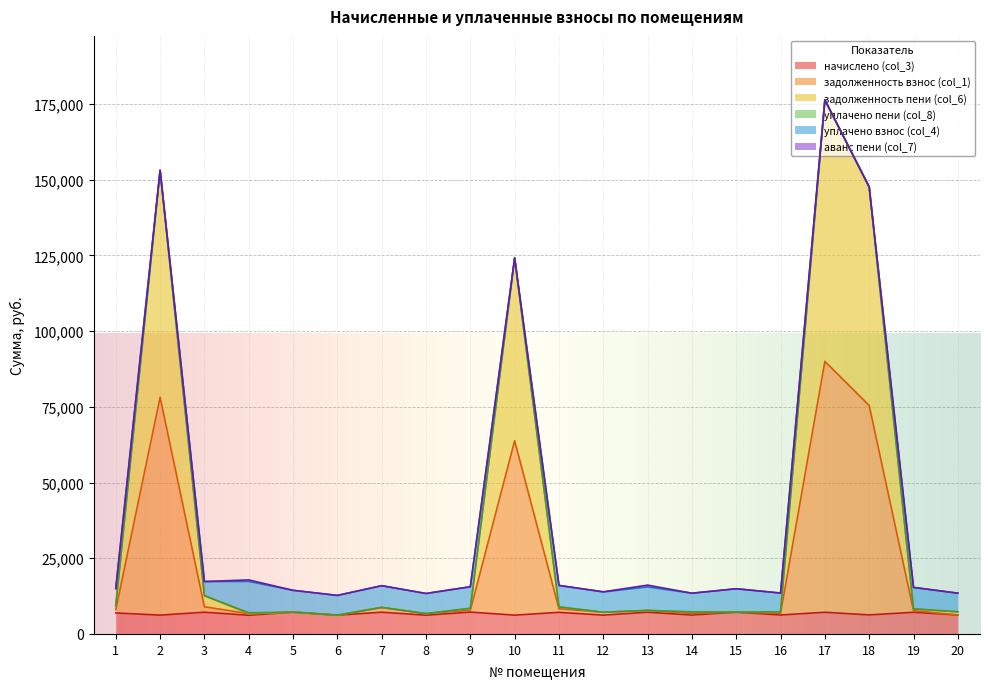

The задолженность пени (col_6) series shows 7159.8 at 12. True or false?

True